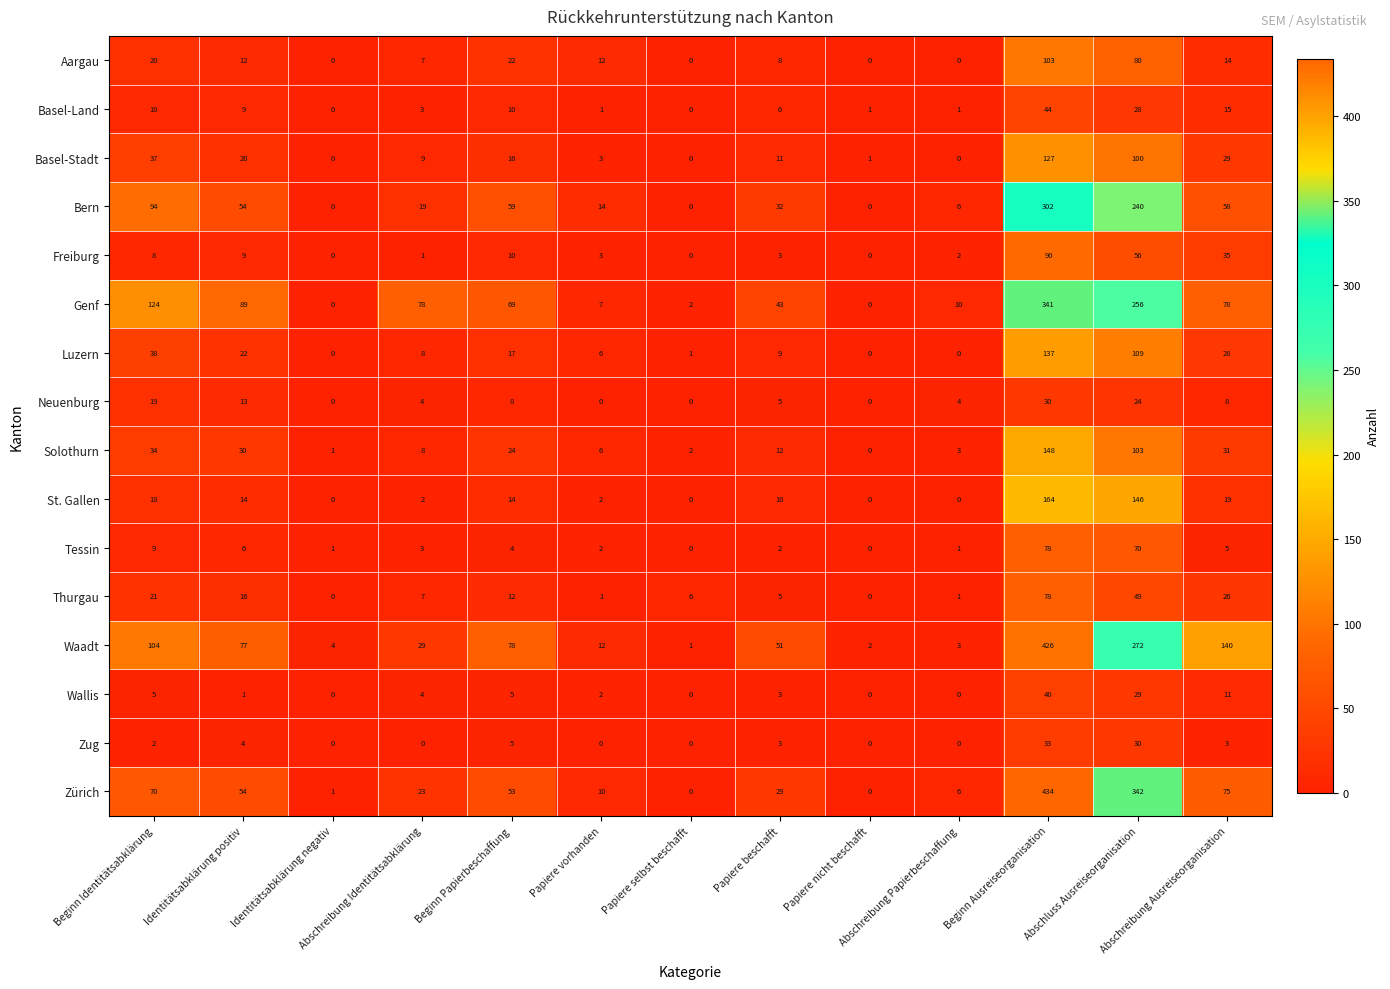

What is the difference between the maximum and minimum values in the Aargau series?

103